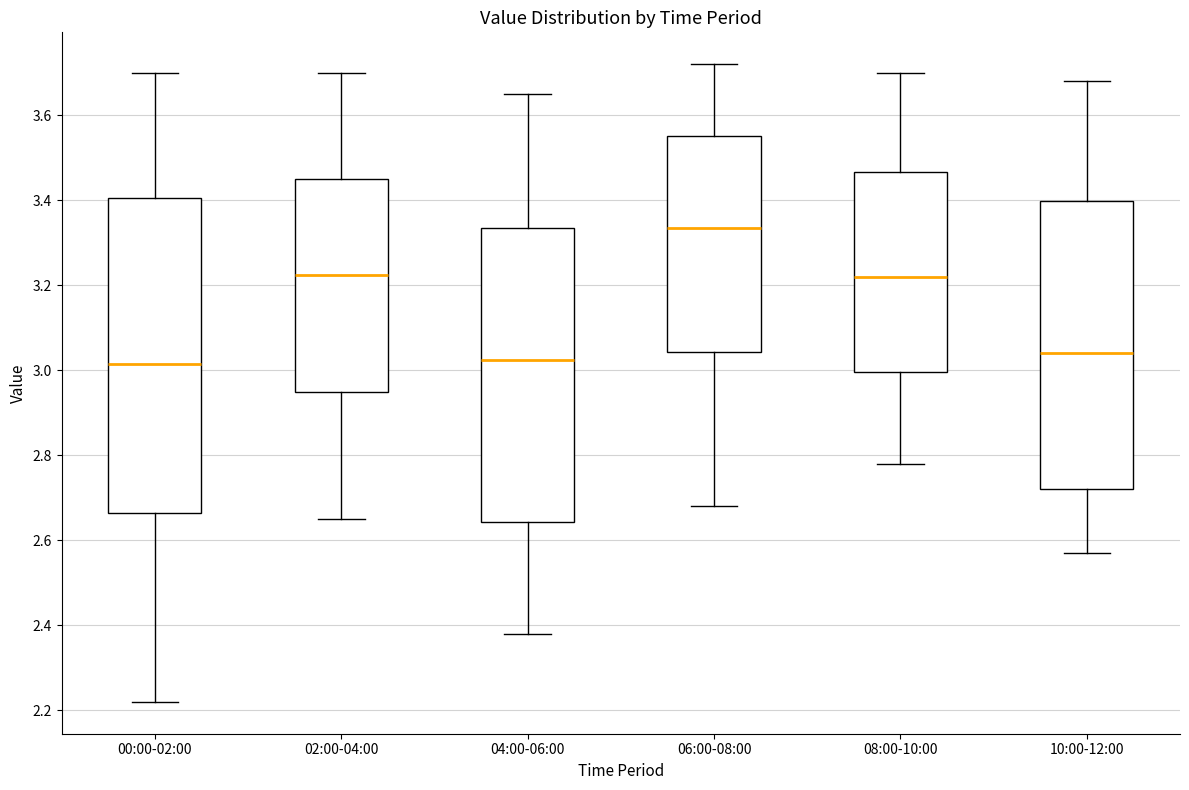

Comparing the boxes themselves (not the whiskers), which one is the tallest?

00:00-02:00